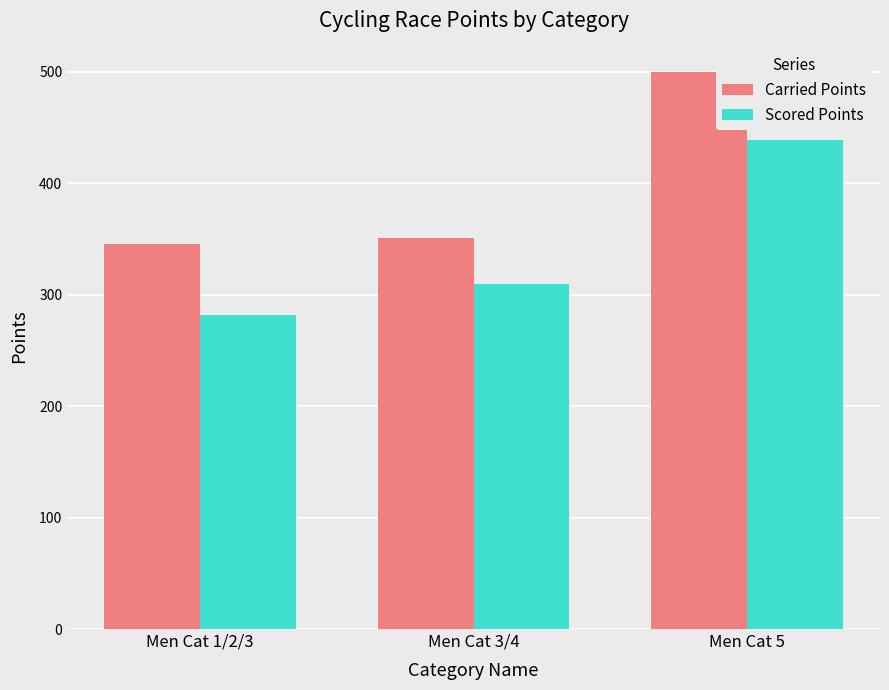

Reading right to left, list all the values displayed in this chart.

Carried Points: Men Cat 5=500.0	Men Cat 3/4=351.1	Men Cat 1/2/3=345.7
Scored Points: Men Cat 5=438.9	Men Cat 3/4=309.1	Men Cat 1/2/3=282.0